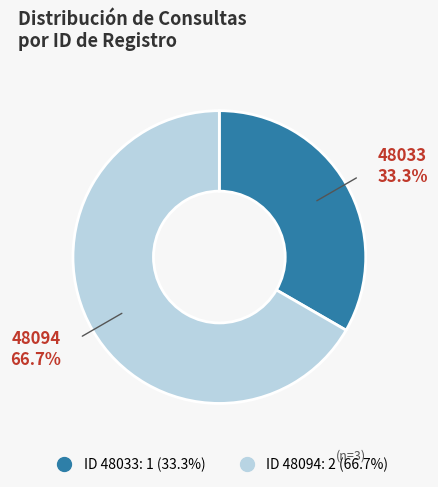

Is there any slice that represents more than half of the pie?

Yes